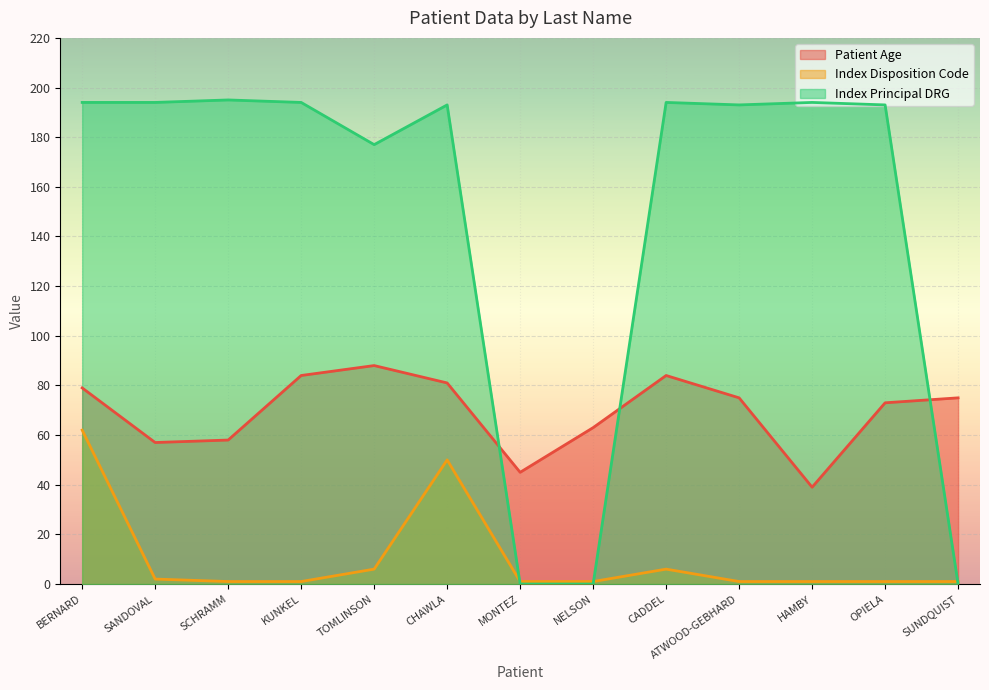

Where is Index Disposition Code nearest to the value 31?

CHAWLA